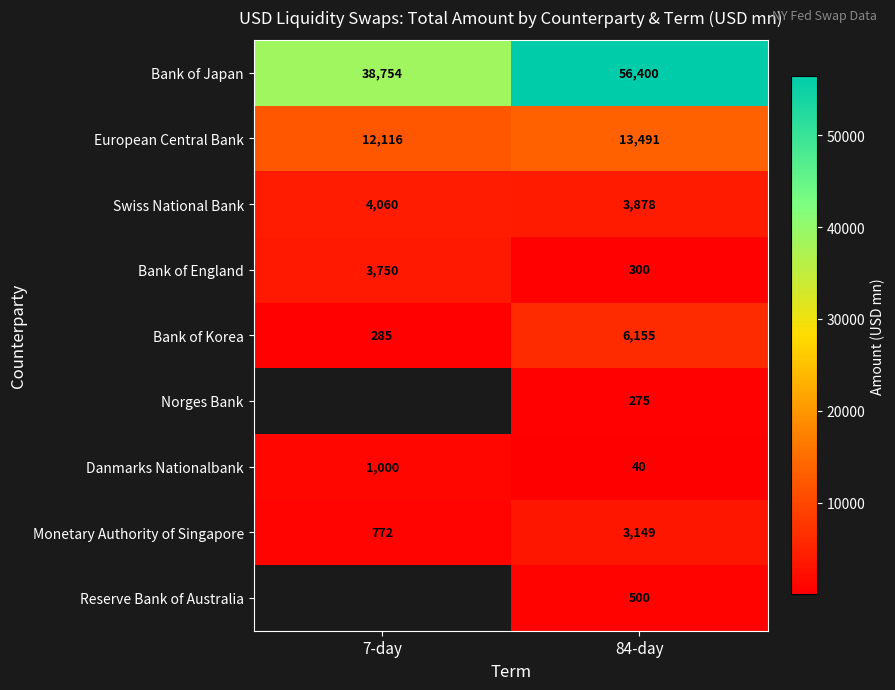

List the labels in order of Danmarks Nationalbank value, smallest first.

84-day, 7-day